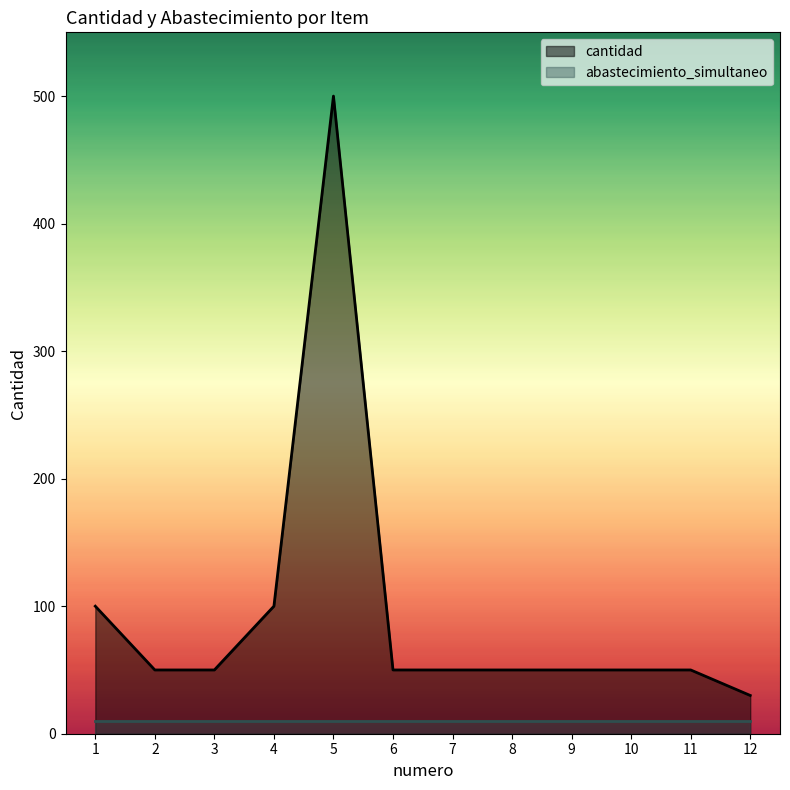

List the labels in order of value, smallest first.

12, 2, 3, 6, 7, 8, 9, 10, 11, 1, 4, 5